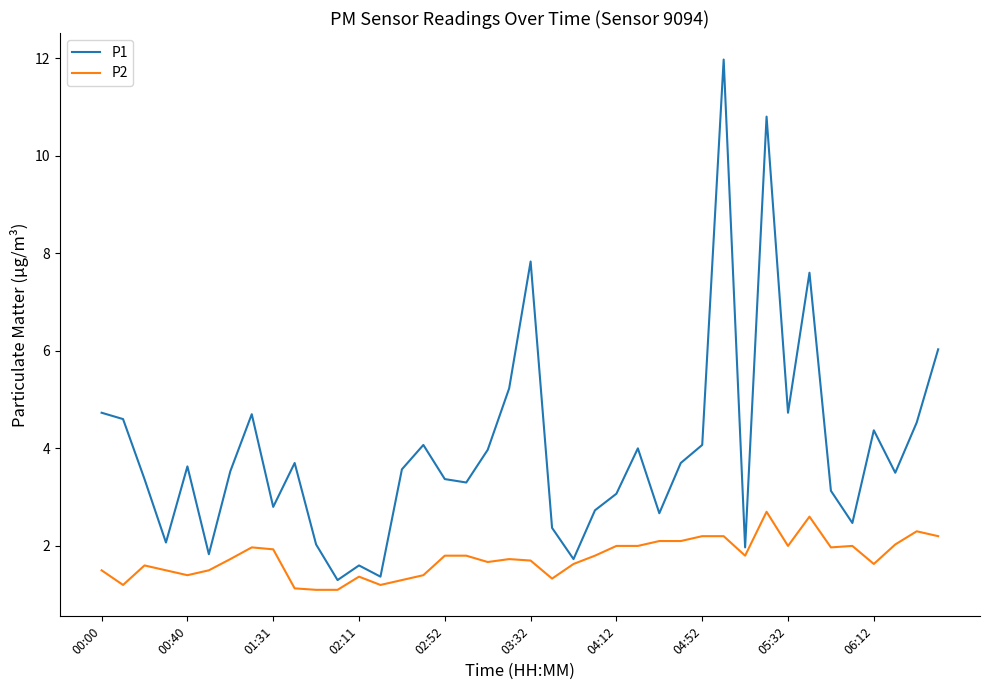

Rank the series by their maximum value, from highest to lowest.

P1, P2